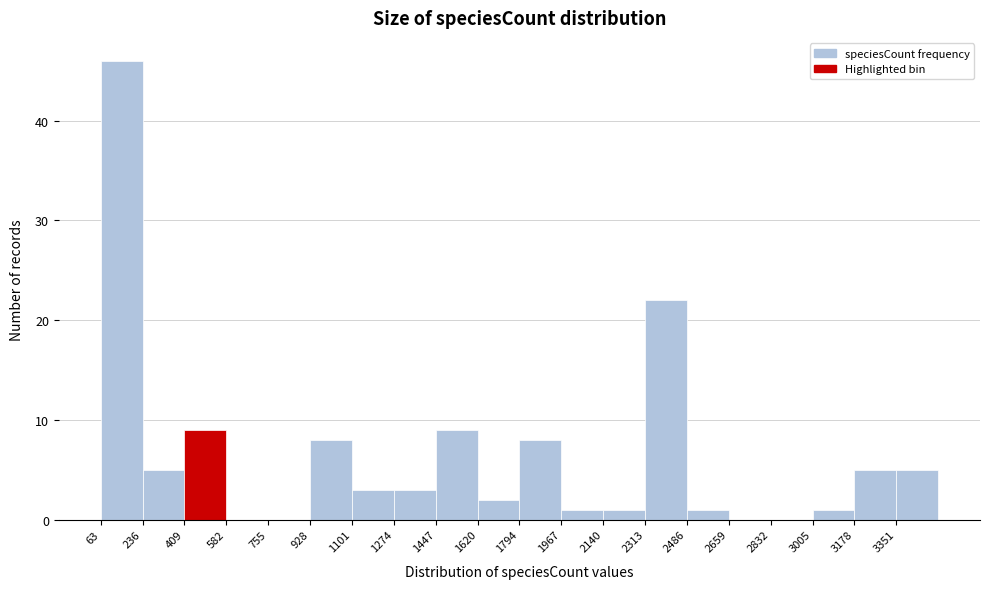

Reading left to right, transcribe this chart: for each bar, give the range it covers on the x-axis and its height. Neither the bar edges nor the heights are printed on the chart, so give them approximately, as read against the axes.

60 to 240: 46
240 to 400: 5
400 to 580: 9
580 to 760: 0
760 to 920: 0
920 to 1100: 8
1100 to 1280: 3
1280 to 1440: 3
1440 to 1620: 9
1620 to 1800: 2
1800 to 1960: 8
1960 to 2140: 1
2140 to 2320: 1
2320 to 2480: 22
2480 to 2660: 1
2660 to 2840: 0
2840 to 3000: 0
3000 to 3180: 1
3180 to 3360: 5
3360 to 3520: 5